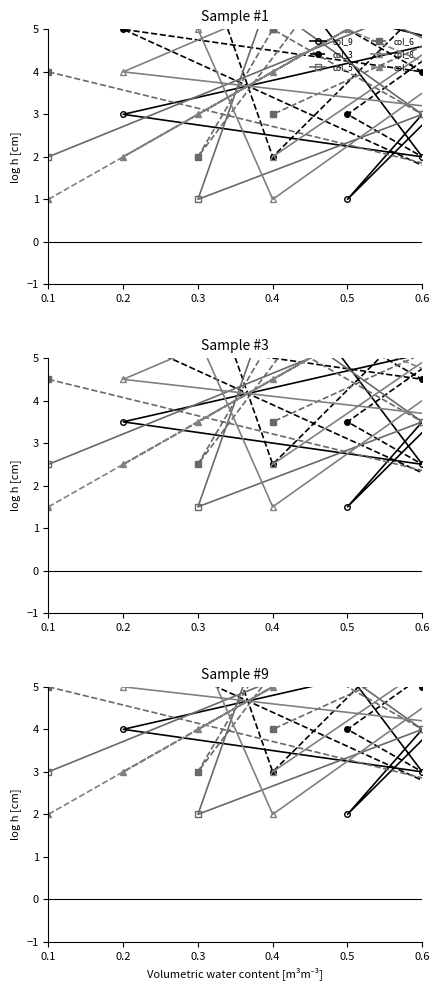

What is the label of the 2nd point from the left?

0.2